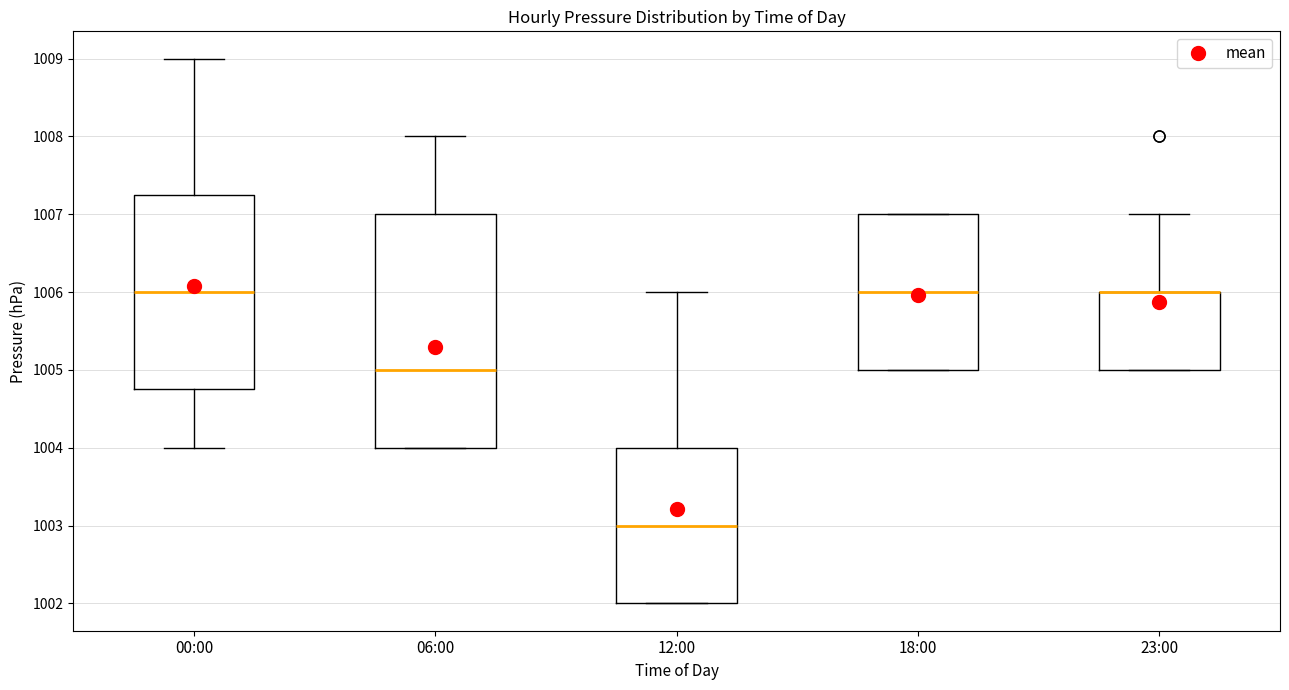

Reading left to right, transcribe this box plot: for each box, give where its median line is, the range the box spans, and where its two whiskers end, as read against the y-axis. The values are not printed on the chart, so give them approximately, as read against the axis.

00:00: median 1006.0, box 1004.8 to 1007.3, whiskers 1004.0 to 1009.0
06:00: median 1005.0, box 1004.0 to 1007.0, whiskers 1004.0 to 1008.0
12:00: median 1003.0, box 1002.0 to 1004.0, whiskers 1002.0 to 1006.0
18:00: median 1006.0, box 1005.0 to 1007.0, whiskers 1005.0 to 1007.0
23:00: median 1006.0 (drawn on the box's upper edge), box 1005.0 to 1006.0, whiskers 1005.0 to 1007.0